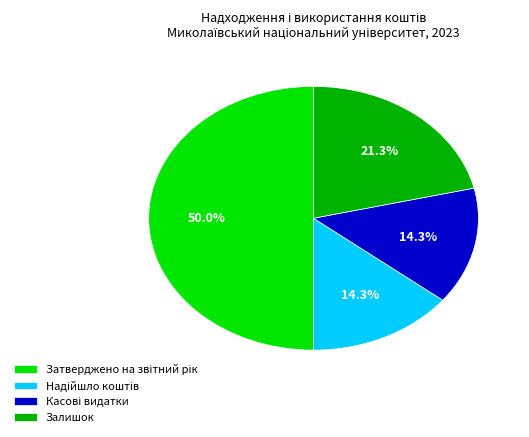

Does Залишок represent more than half of the total?

No